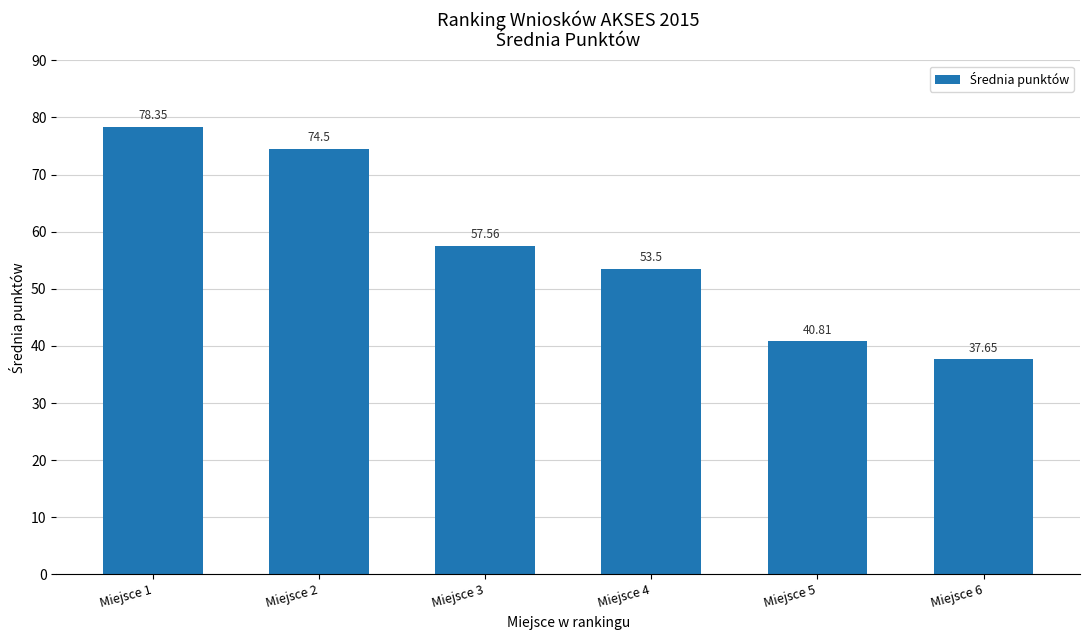

Are the bars horizontal?

No